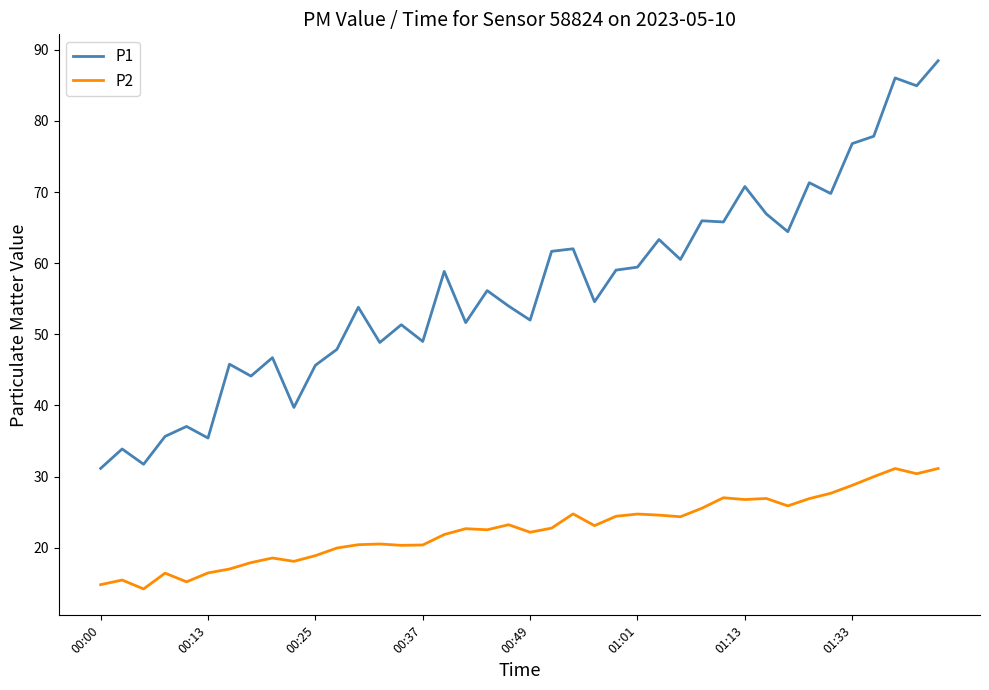

List the series in order of their peak value, lowest first.

P2, P1